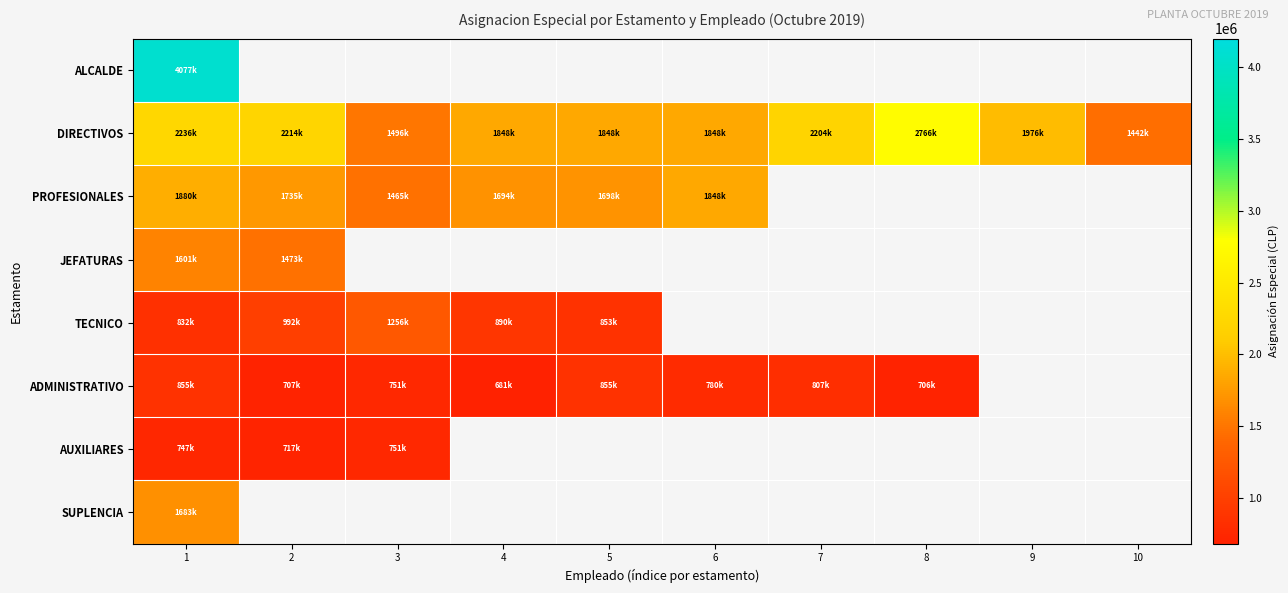

At which category does the chart reach its peak across all series?

1